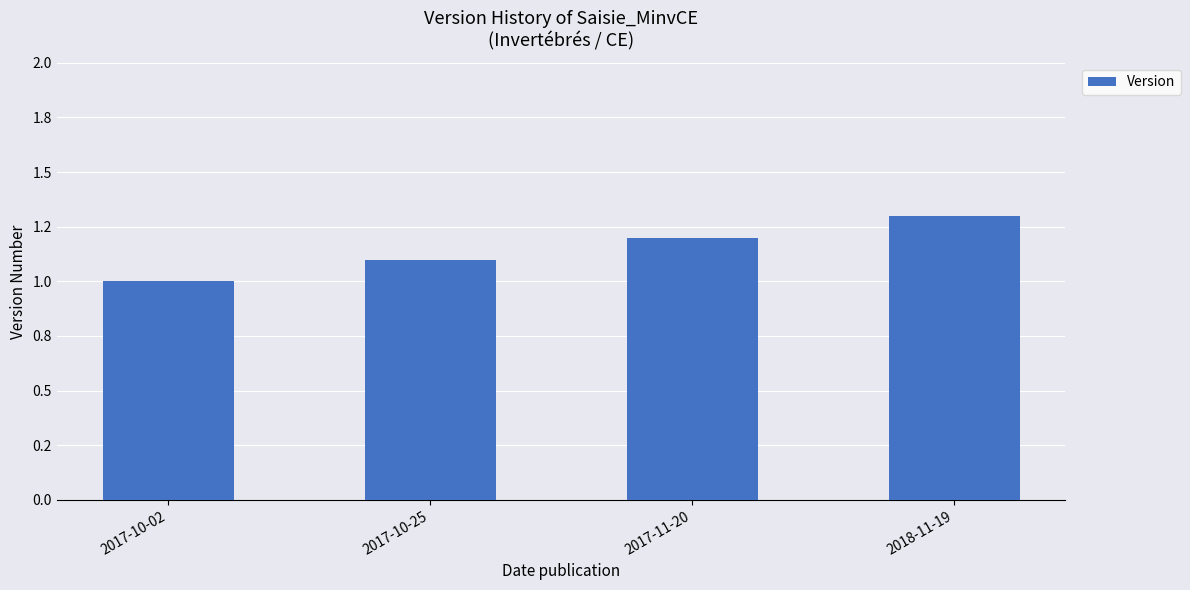

What is the sum of the values at 2017-10-25 and 2017-10-02?

2.1